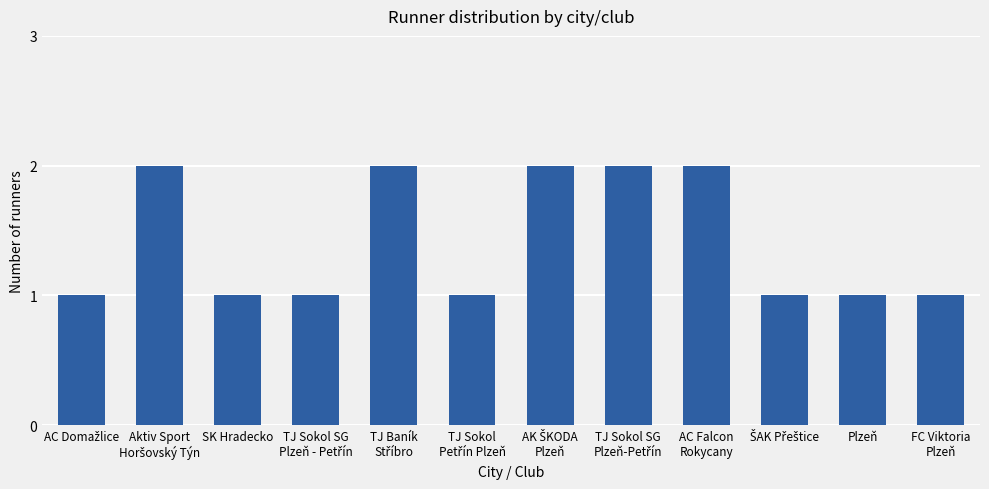

What is the value of the 3rd bar from the left?

1